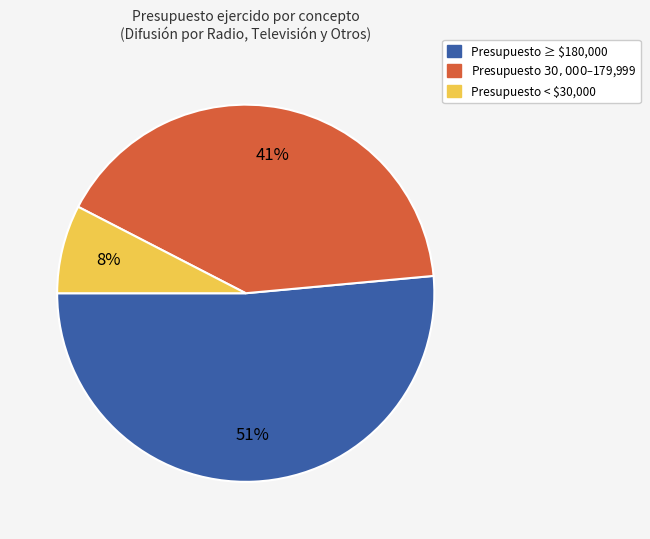

Does any single category account for the majority?

Yes